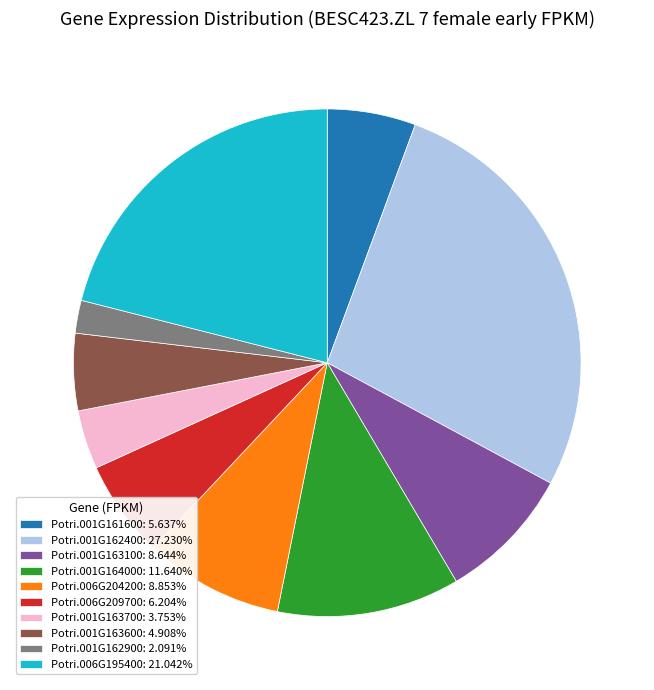

The Potri.006G209700 slice represents 1% of the pie. True or false?

False